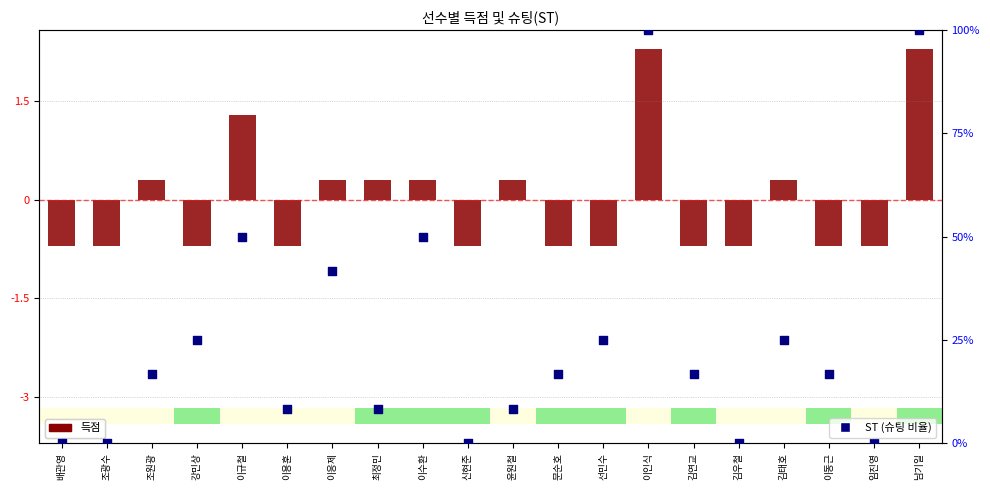

At how many categories does at least one series exceed 40?

5